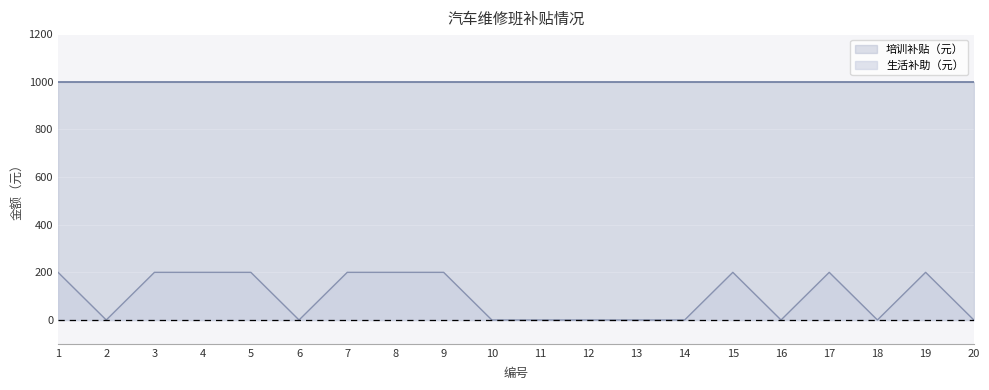

Where is the data nearest to the value 100?

1